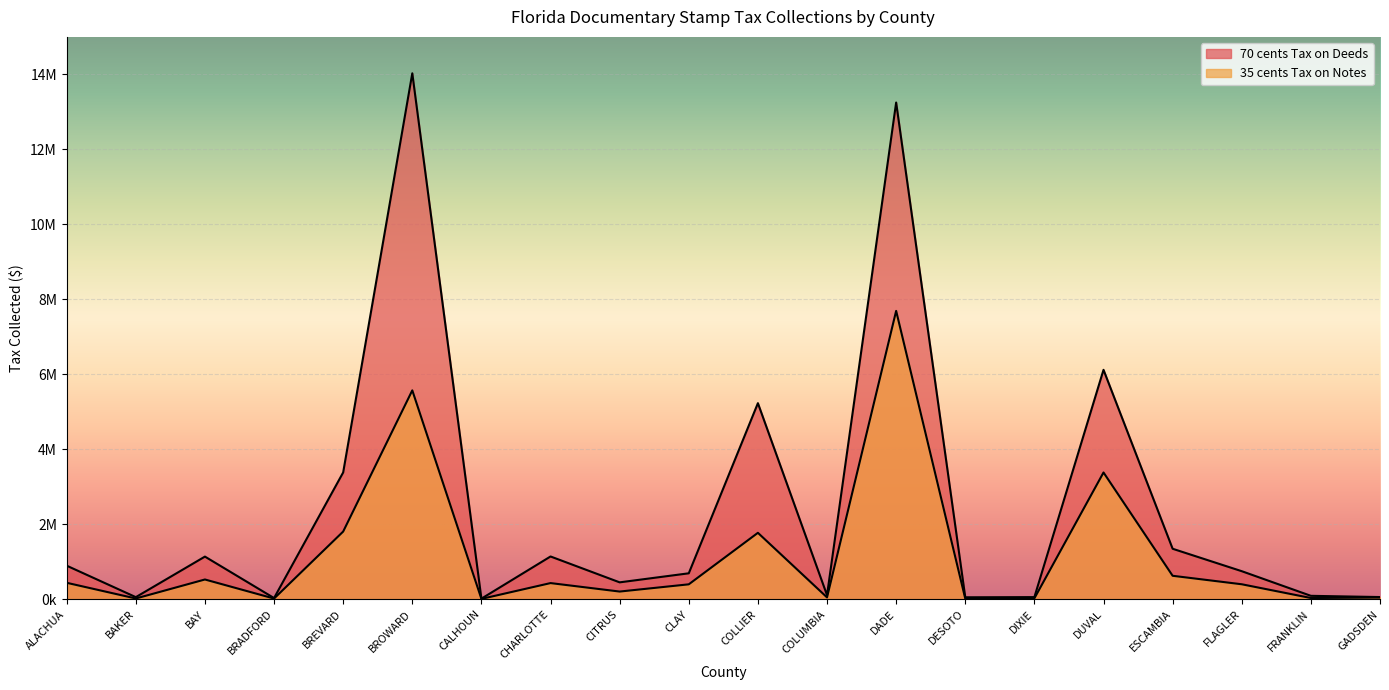

Reading left to right, list all the values displayed in this chart.

70 cents Tax on Deeds: 894095.8	54595.1	1136104.2	30166.5	3381508.5	14028338.6	14336.0	1139451.6	449318.8	690650.1	5229401.7	107144.8	13249057.8	50746.5	55426.7	6118446.6	1345227.7	746733.7	89882.1	57101.1
35 cents Tax on Notes: 437633.7	18540.2	525591.8	17062.8	1804635.4	5570484.8	7824.9	429723.3	203685.3	396602.8	1770774.2	47686.4	7690648.0	15406.0	23001.3	3379823.6	624457.8	398142.5	31371.5	42585.2